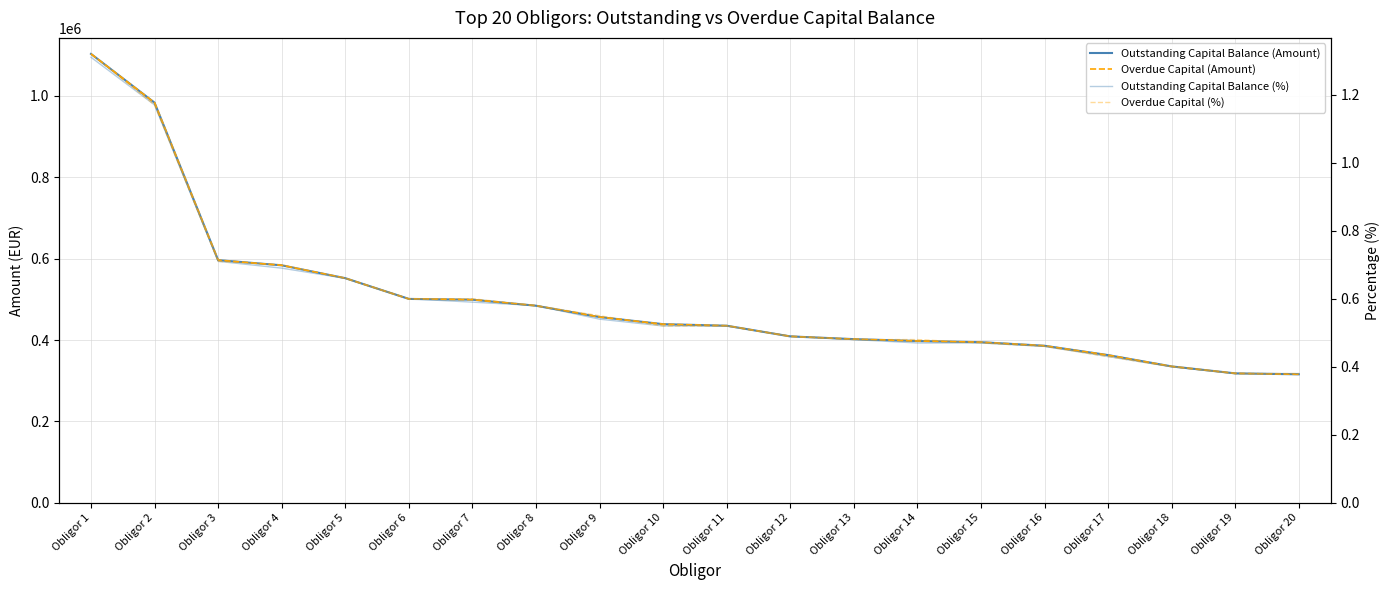

Reading right to left, extract all data points from this chart.

Outstanding Capital Balance (Amount): 315815.8	318105.5	335221.9	363018.0	385960.6	394749.8	397641.6	402274.5	408979.4	435254.7	439028.9	456498.7	484358.0	499204.5	501084.4	552079.8	583651.9	596430.7	983348.1	1103206.9
Overdue Capital (Amount): 315815.8	318105.5	335221.9	363018.0	385960.6	394749.8	397641.6	402274.5	408979.4	435254.7	439028.9	456498.7	484358.0	499204.5	501084.4	552079.8	583651.9	596430.7	983348.1	1103206.9
Outstanding Capital Balance (%): 0.4	0.4	0.4	0.4	0.5	0.5	0.5	0.5	0.5	0.5	0.5	0.5	0.6	0.6	0.6	0.7	0.7	0.7	1.2	1.3
Overdue Capital (%): 0.4	0.4	0.4	0.4	0.5	0.5	0.5	0.5	0.5	0.5	0.5	0.6	0.6	0.6	0.6	0.7	0.7	0.7	1.2	1.3